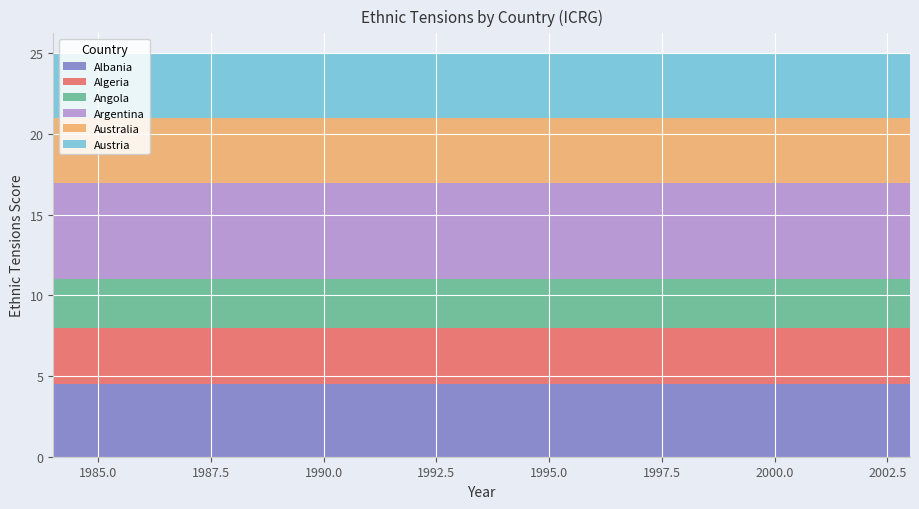

Reading left to right, transcribe all the data shown in this chart.

Albania: 4.5	4.5	4.5	4.5	4.5	4.5	4.5	4.5	4.5	4.5	4.5	4.5	4.5	4.5	4.5	4.5	4.5	4.5	4.5	4.5
Algeria: 3.5	3.5	3.5	3.5	3.5	3.5	3.5	3.5	3.5	3.5	3.5	3.5	3.5	3.5	3.5	3.5	3.5	3.5	3.5	3.5
Angola: 3.0	3.0	3.0	3.0	3.0	3.0	3.0	3.0	3.0	3.0	3.0	3.0	3.0	3.0	3.0	3.0	3.0	3.0	3.0	3.0
Argentina: 6.0	6.0	6.0	6.0	6.0	6.0	6.0	6.0	6.0	6.0	6.0	6.0	6.0	6.0	6.0	6.0	6.0	6.0	6.0	6.0
Australia: 4.0	4.0	4.0	4.0	4.0	4.0	4.0	4.0	4.0	4.0	4.0	4.0	4.0	4.0	4.0	4.0	4.0	4.0	4.0	4.0
Austria: 4.0	4.0	4.0	4.0	4.0	4.0	4.0	4.0	4.0	4.0	4.0	4.0	4.0	4.0	4.0	4.0	4.0	4.0	4.0	4.0